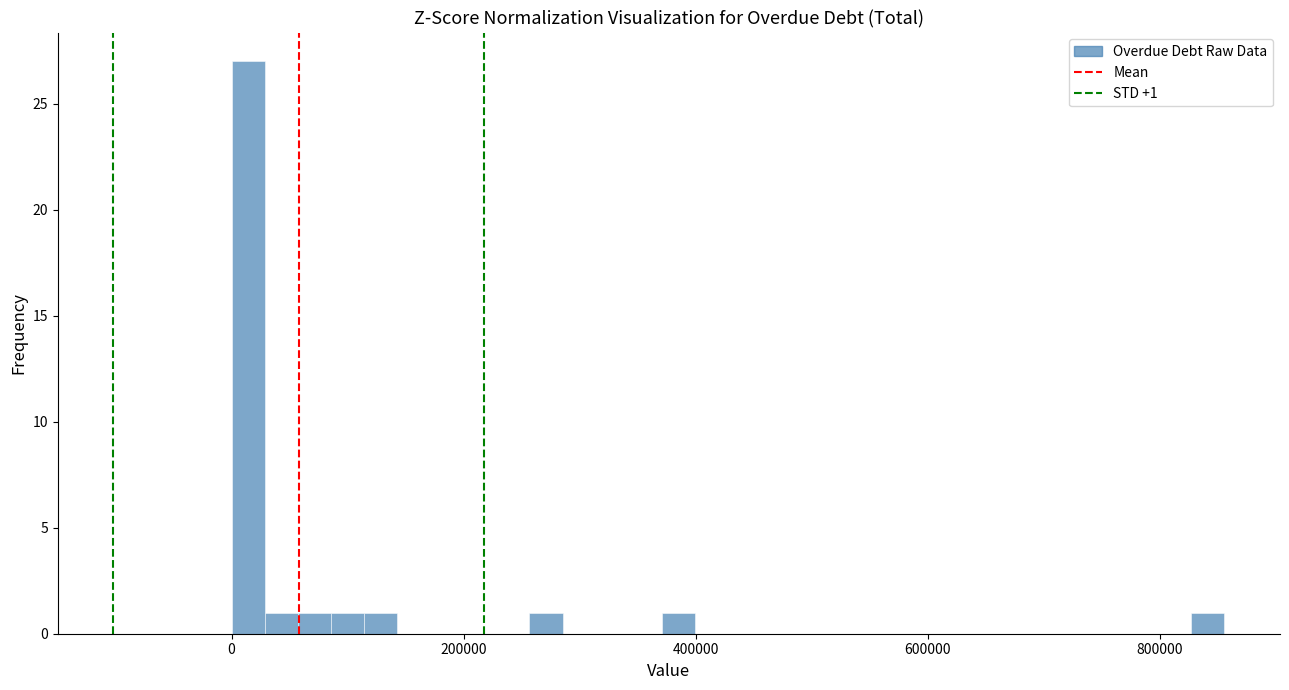

Read against the x-axis, roughly where is the centre of the tallest bar?

20000